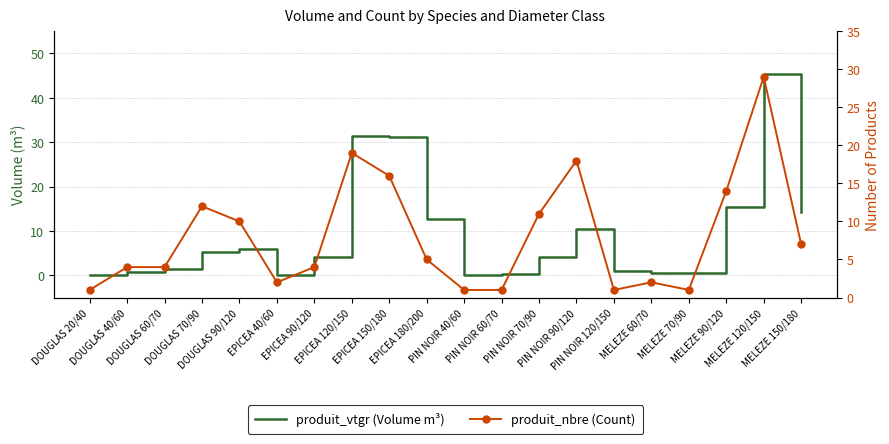

List the series in order of their overall mean, lowest first.

produit_nbre, produit_vtgr